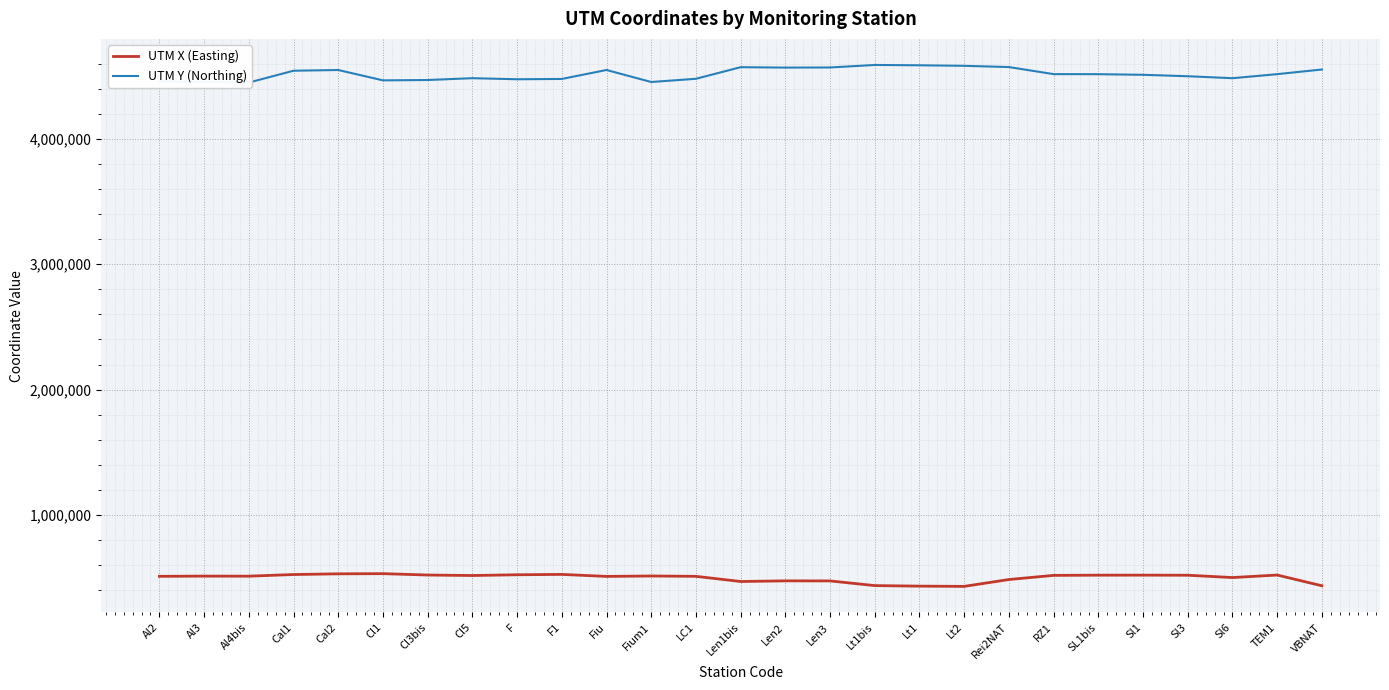

Is the value of UTM Y (Northing) at RZ1 greater than the value of UTM X (Easting) at Fium1?

Yes